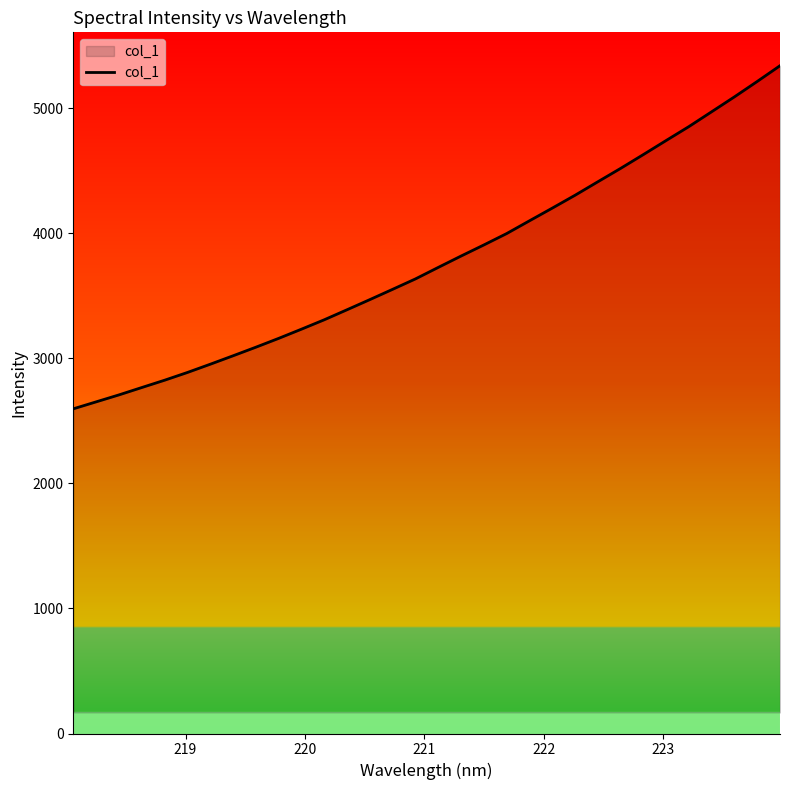

What is the minimum value shown in the chart?

2595.8